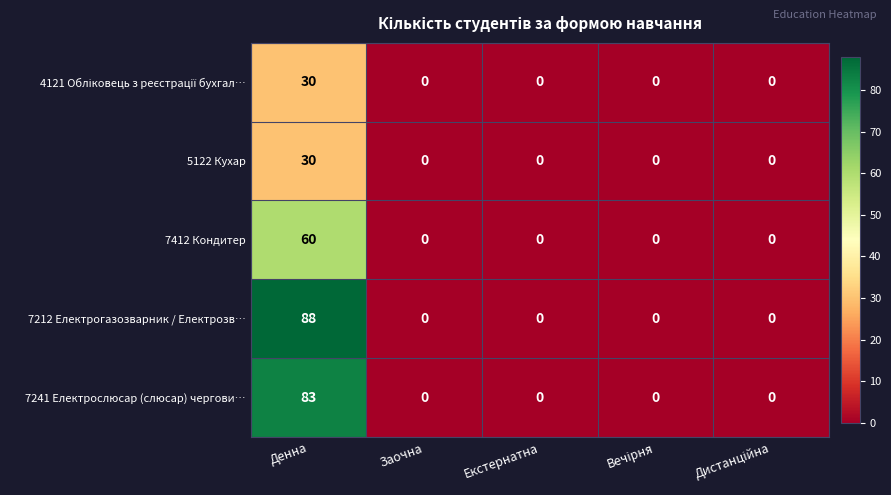

What is the average value of the 7212 Електрогазозварник / Електрозв… series?

18